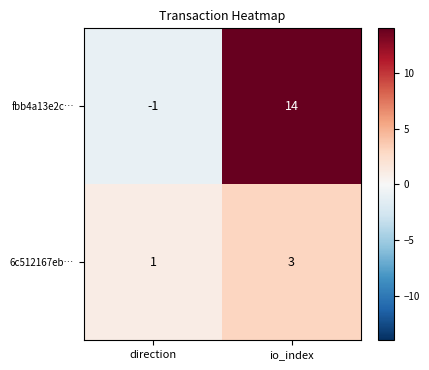

How many distinct data groups are displayed?

2